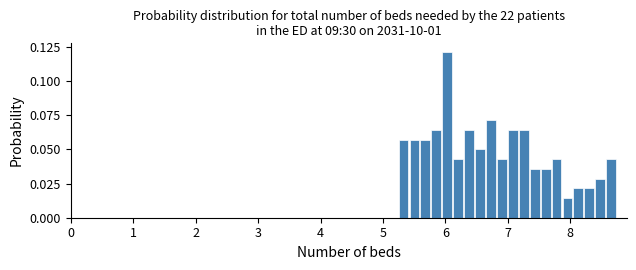

Around what value on the x-axis is the tallest bar? Give the approximate position of its centre, as read against the axis.

6.0